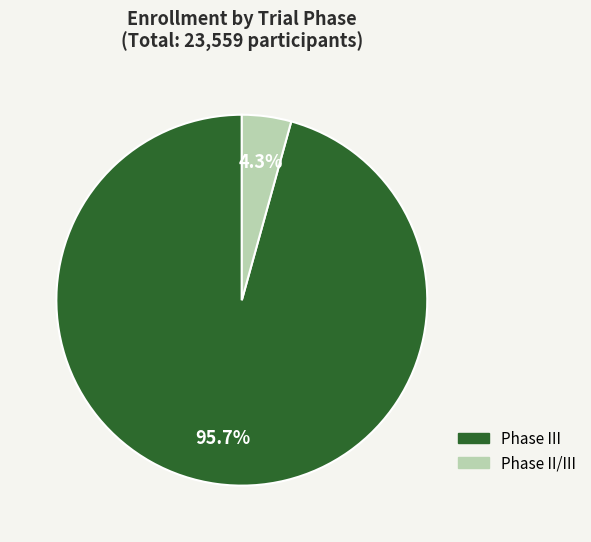

Is there a majority slice in this chart?

Yes